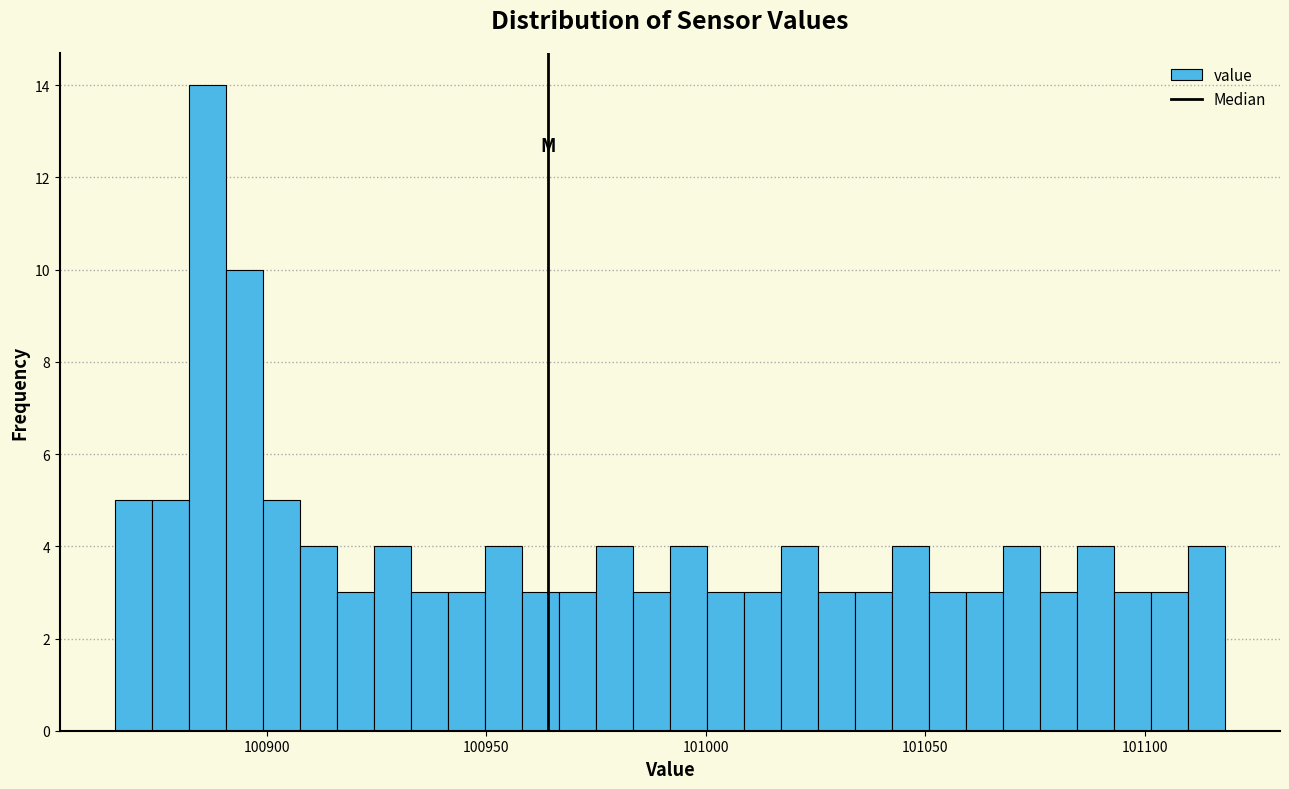

Read against the x-axis, roughly where is the centre of the tallest bar?

100885